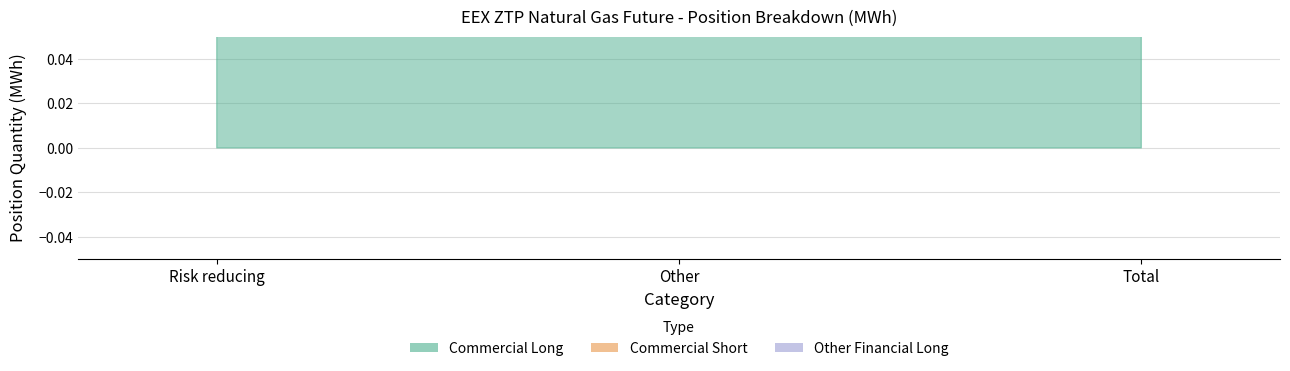

At Other, list the series in order from largest to smallest.

Commercial Short, Commercial Long